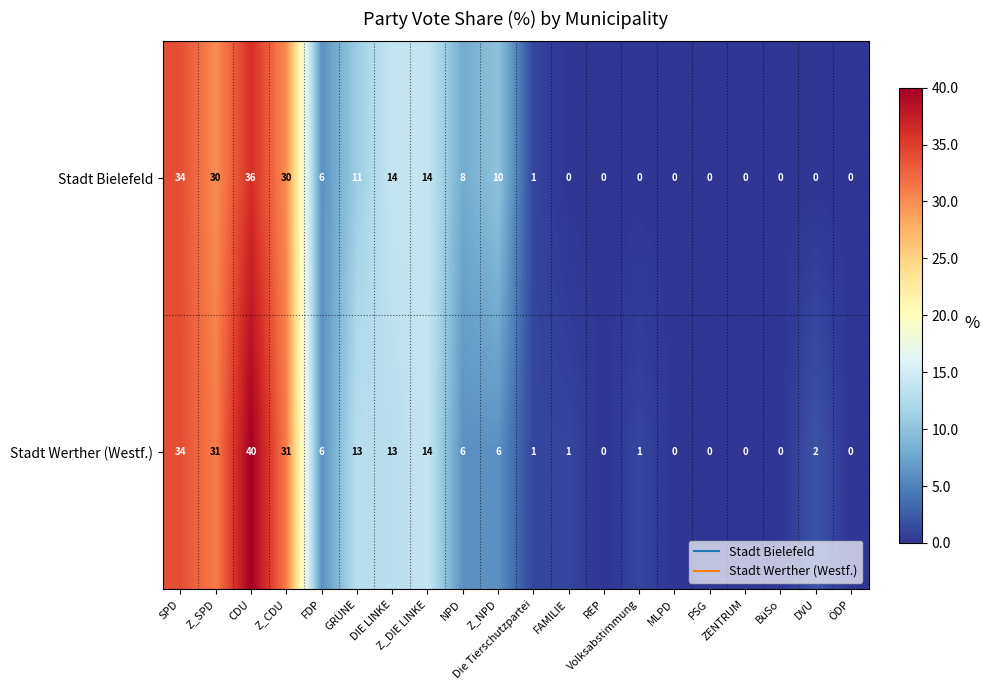

Rank the series by their average value, from lowest to highest.

Stadt Bielefeld, Stadt Werther (Westf.)